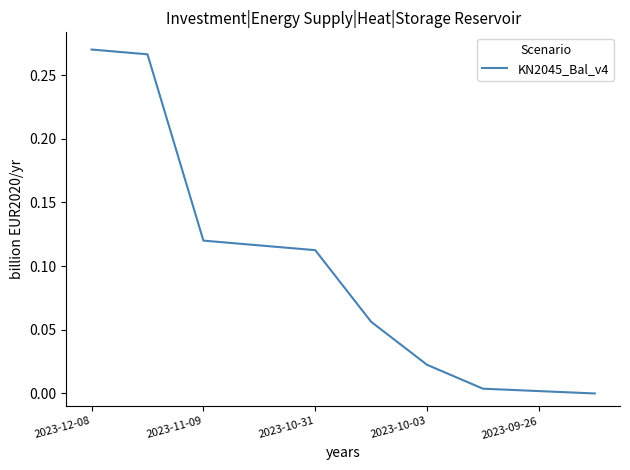

Does the chart have visible grid lines?

No